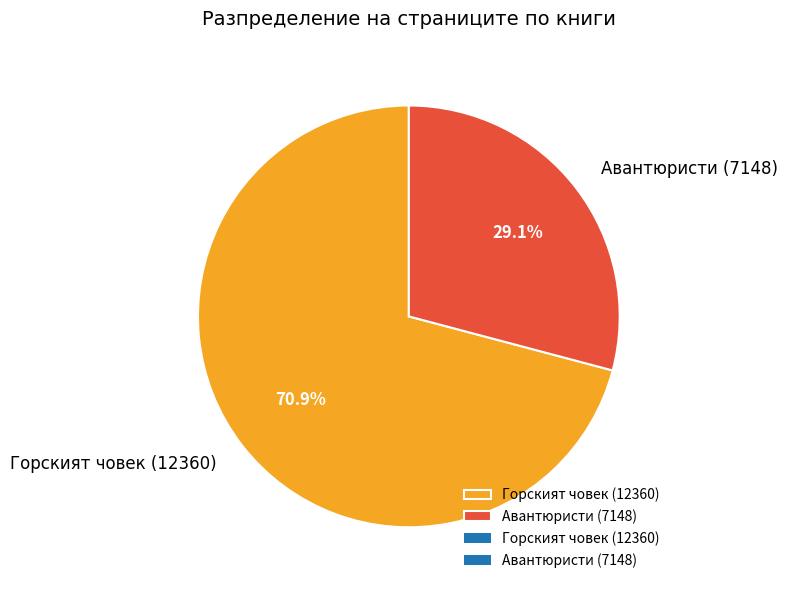

Which slice is the smallest?

Авантюристи (7148)